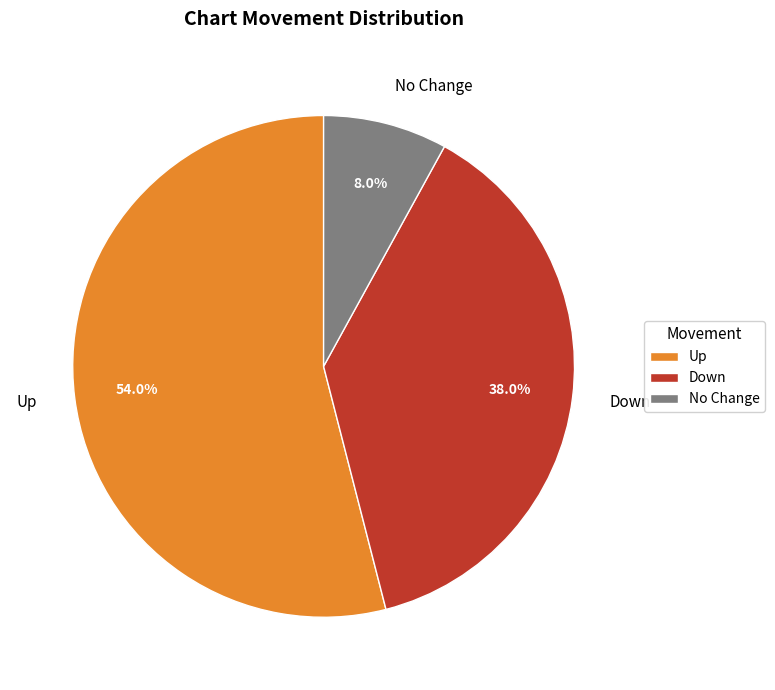

What percentage do Down and No Change together represent?

46.0%